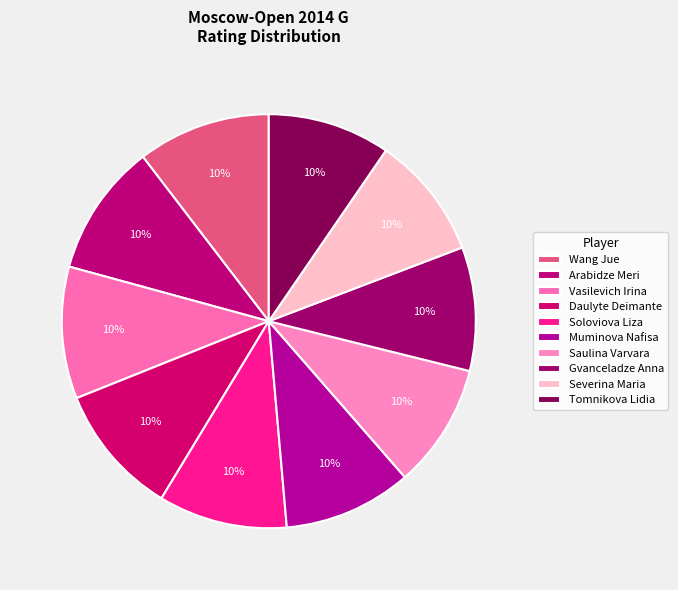

To the nearest percent, what is the difference between the largest and smallest slice percentages?

1%